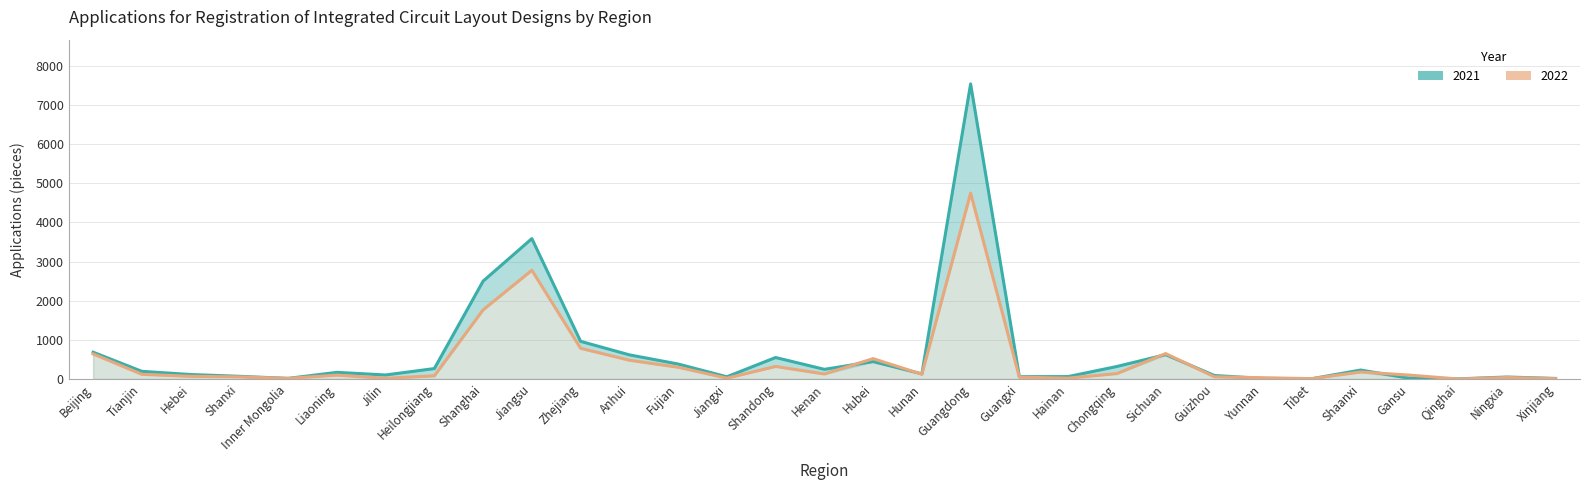

Which category has the highest value in the 2021 series?

Guangdong